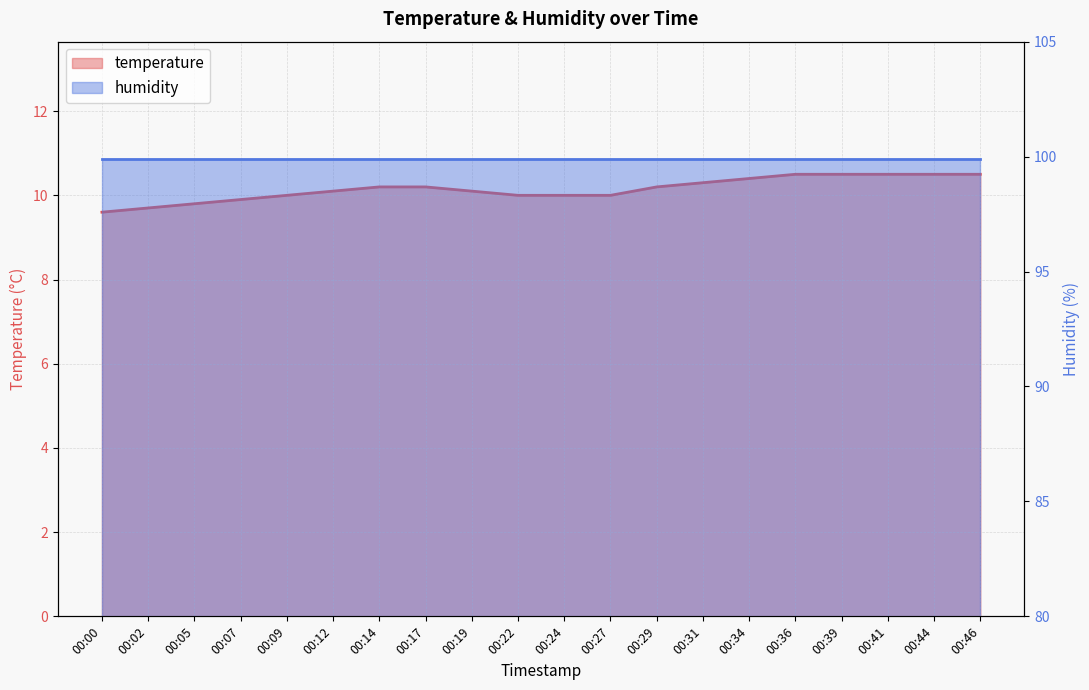

How many values are below 10?

4